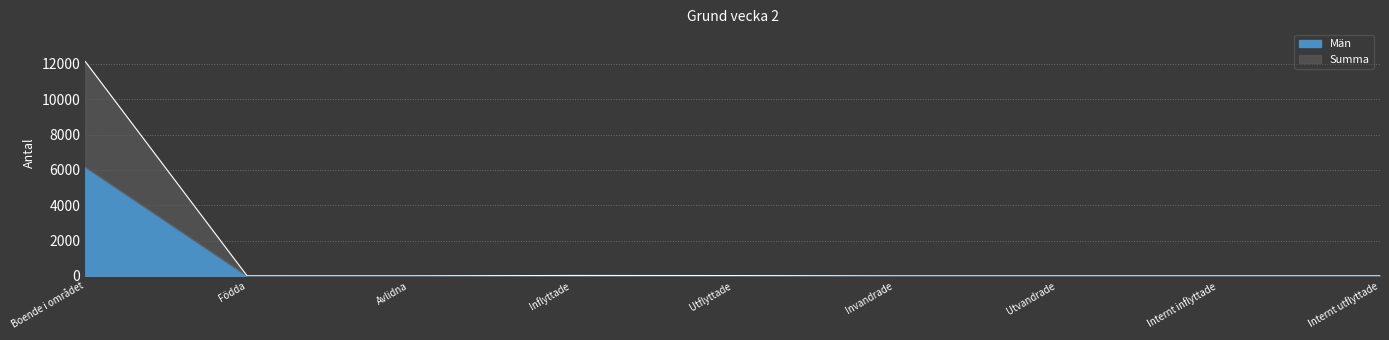

What is the label of the 3rd point from the right?

Utvandrade